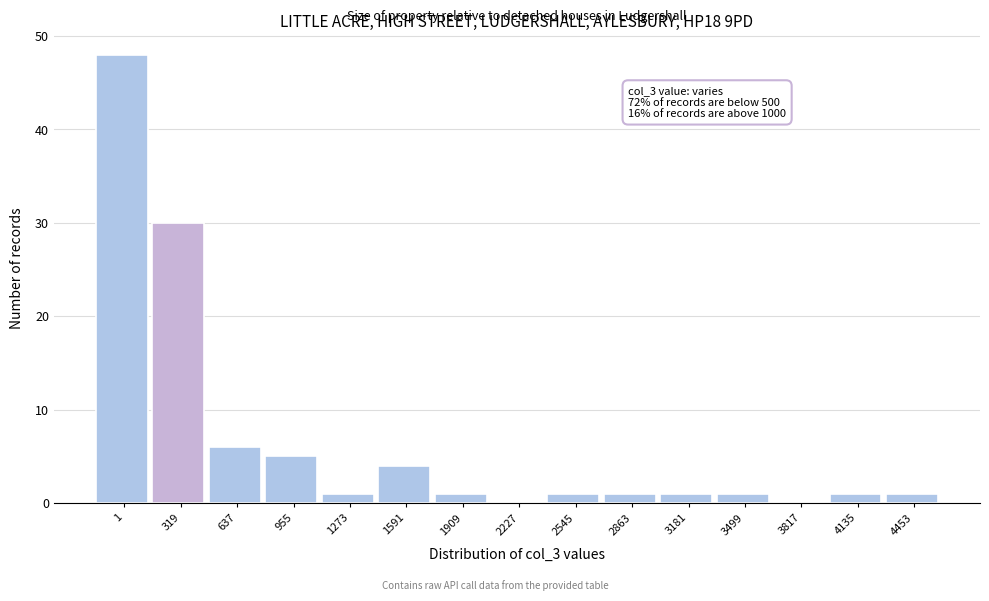

Reading left to right, what are all the values shown in this chart?

1=48	319=30	637=6	955=5	1273=1	1591=4	1909=1	2227=0	2545=1	2863=1	3181=1	3499=1	3817=0	4135=1	4453=1